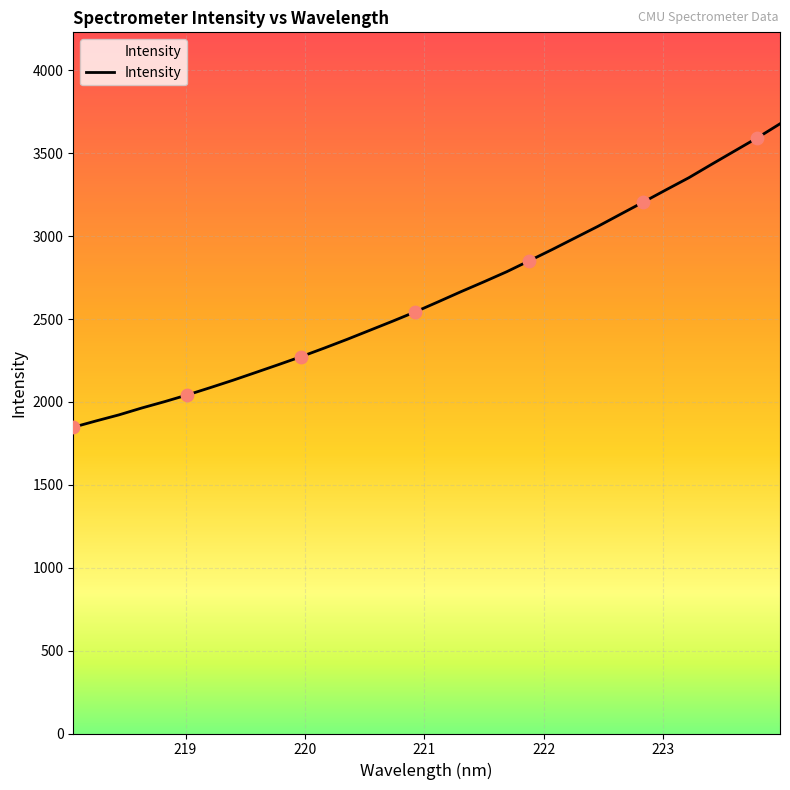

What is the greatest value displayed?

3678.4